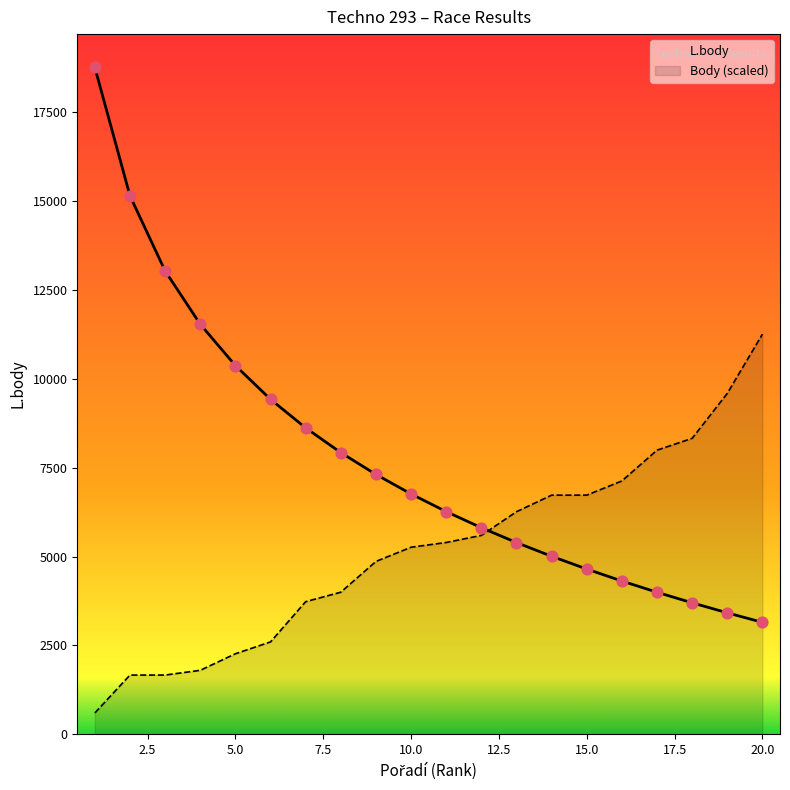

Which series has the largest total across all categories?

L.body